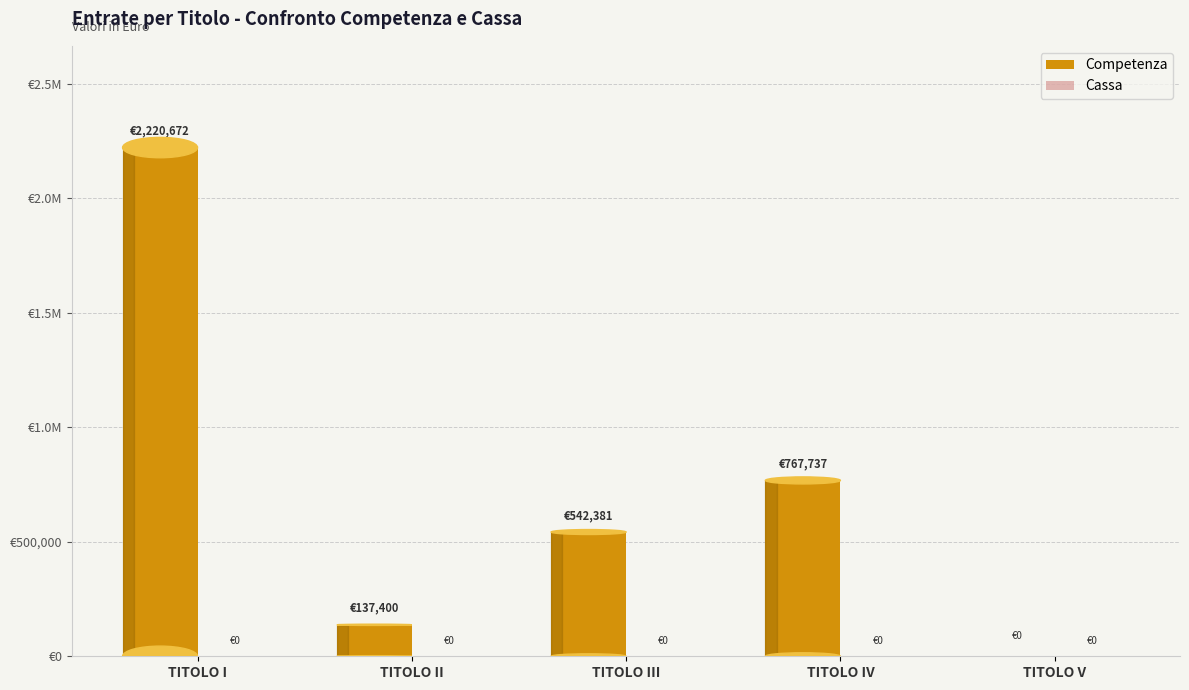

Which category has the highest value in the Competenza series?

TITOLO I